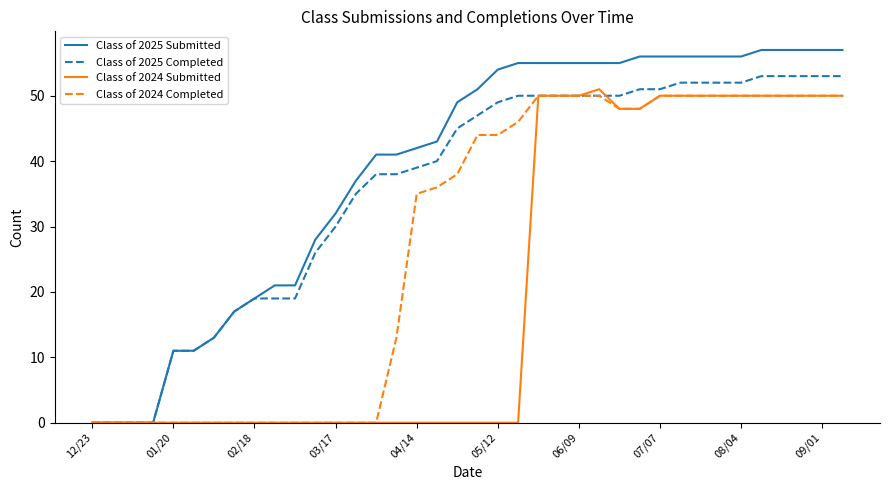

Rank the series by their average value, from highest to lowest.

Class of 2025 Submitted, Class of 2025 Completed, Class of 2024 Completed, Class of 2024 Submitted